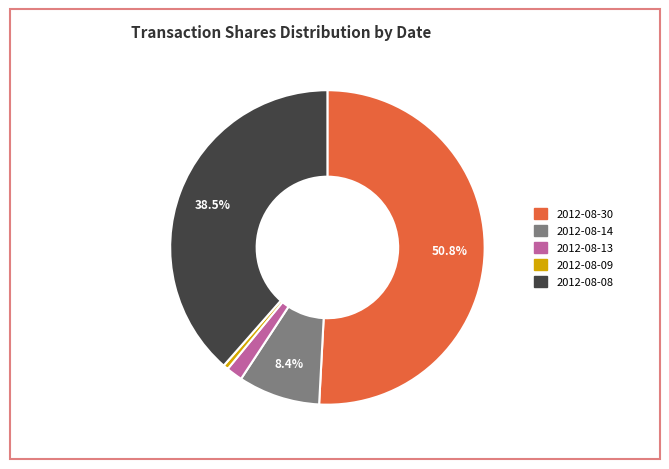

Which slice is the largest?

2012-08-30